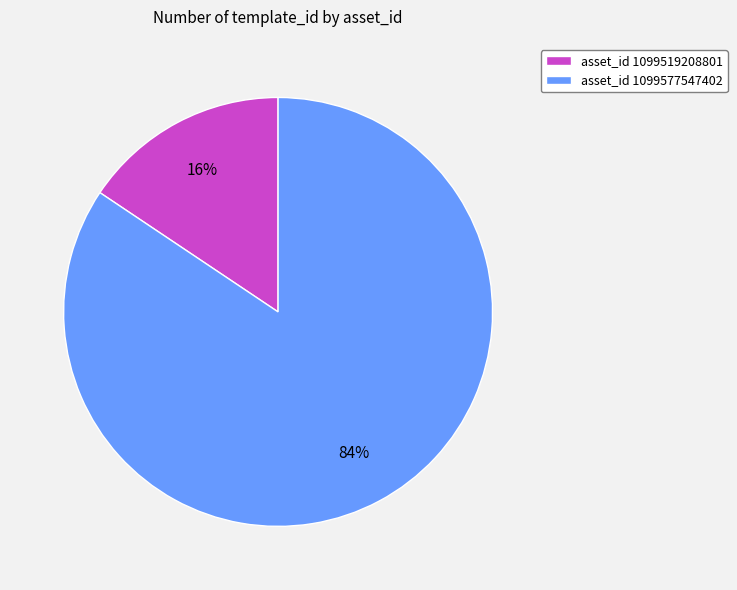

How many slices are in this pie chart?

2